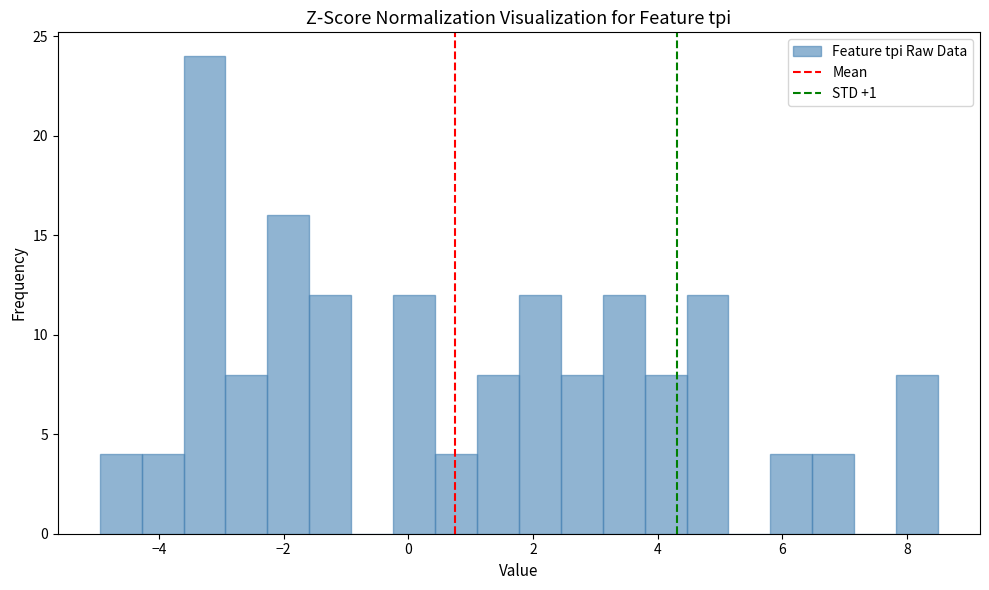

Around what value on the x-axis is the tallest bar? Give the approximate position of its centre, as read against the axis.

-3.2